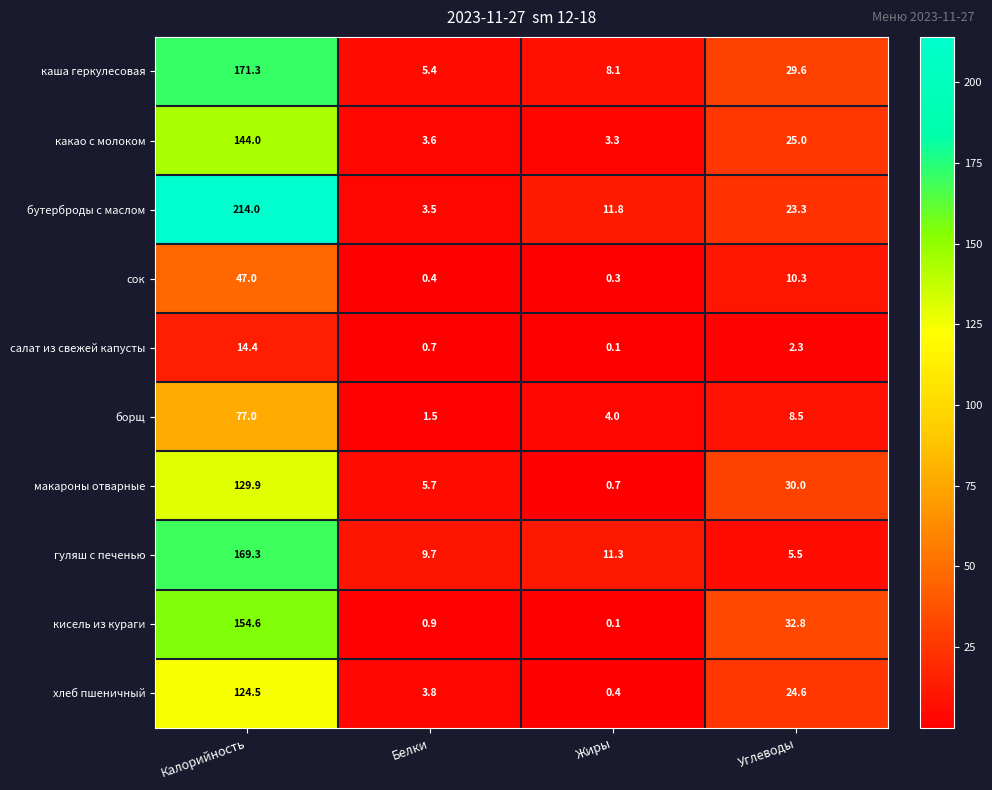

Count the number of categories in the chart.

4